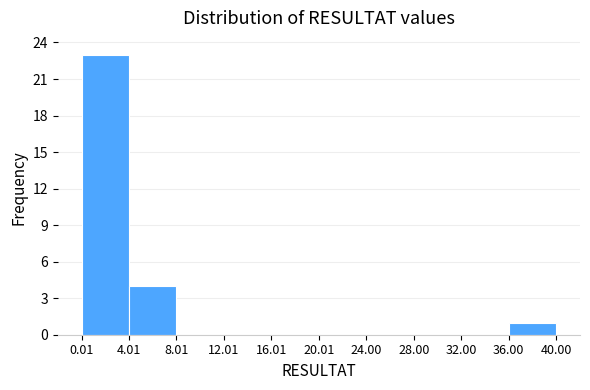

Reading left to right, list every bar in this chart as the range it spans on the x-axis followed by its height. The values are not printed on the chart, so give them approximately, as read against the axis.

0.01 to 4.01: 23
4.01 to 8.01: 4
8.01 to 12.01: 0
12.01 to 16.01: 0
16.01 to 20.01: 0
20.01 to 24.00: 0
24.00 to 28.00: 0
28.00 to 32.00: 0
32.00 to 36.00: 0
36.00 to 40.00: 1